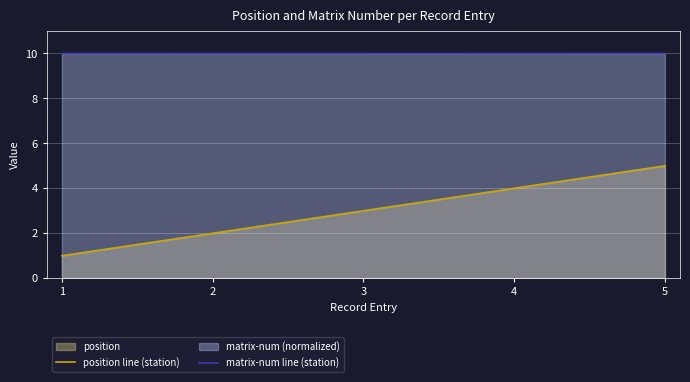

List the series in order of their peak value, highest first.

matrix-num line (station), position line (station)